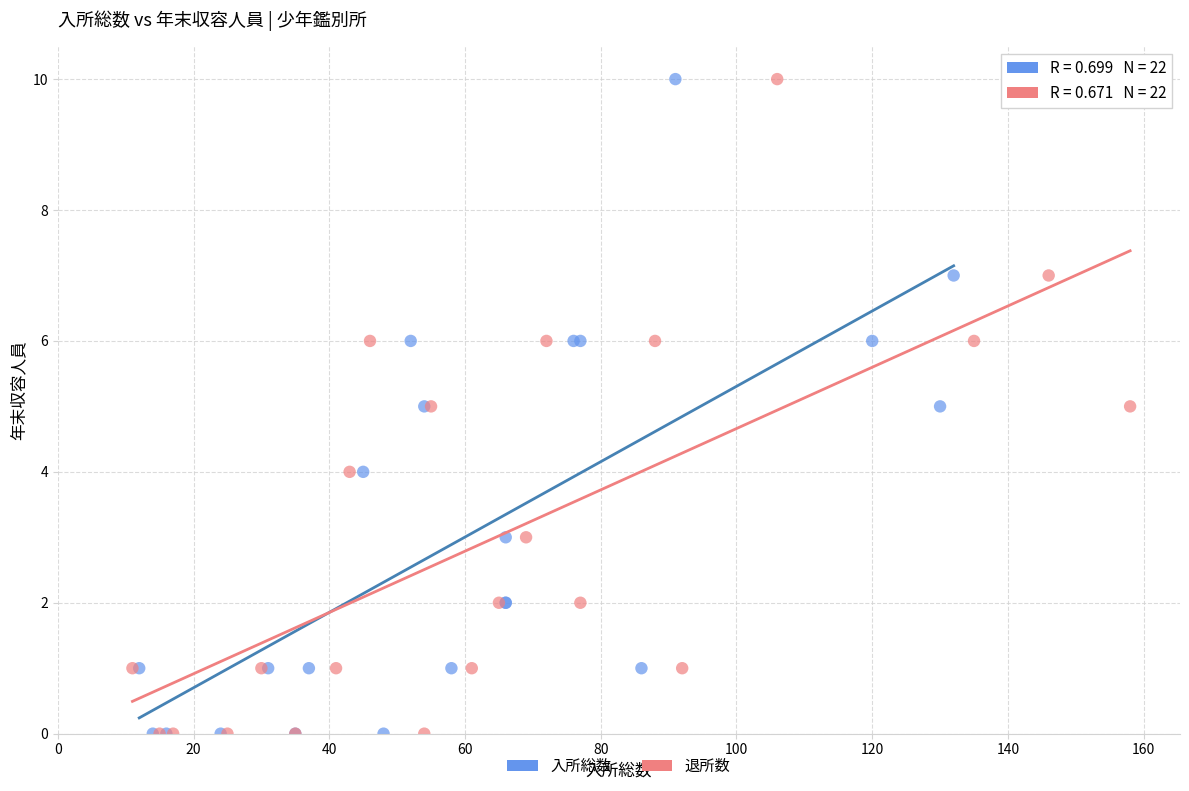

What are all the series names shown in the legend?

入所総数, 退所数